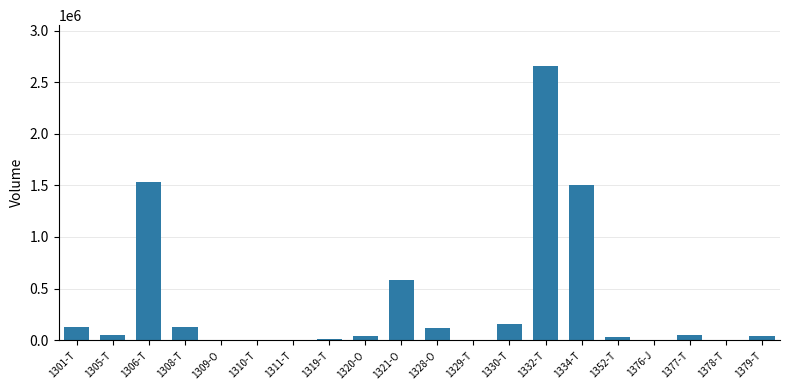

How many distinct data groups are displayed?

1